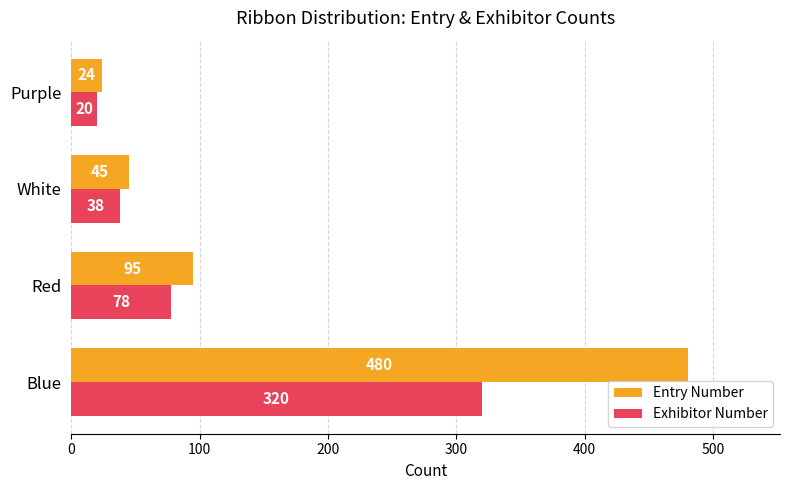

What is the highest value of the Entry Number series?

480